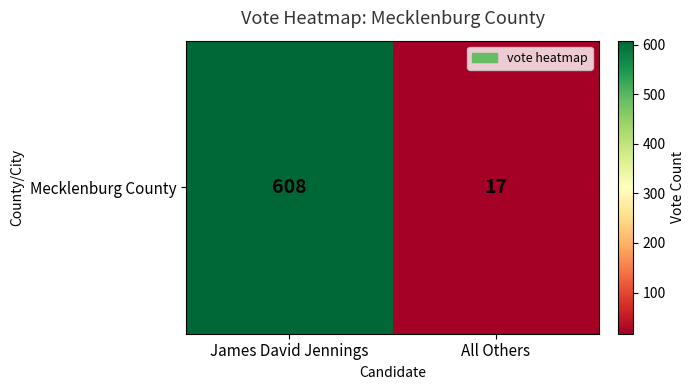

Reading left to right, list all the values displayed in this chart.

608	17